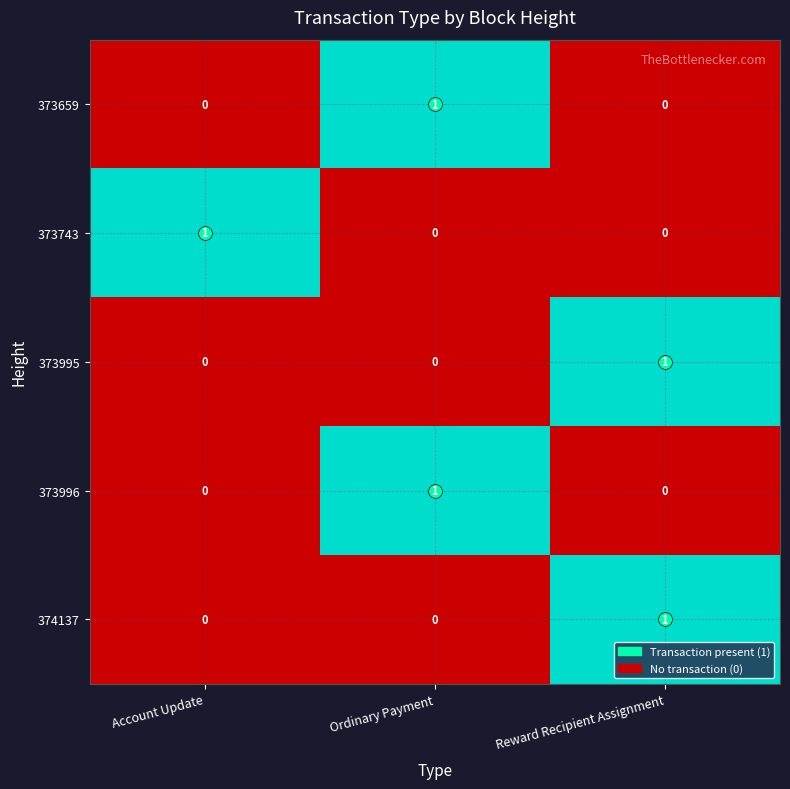

The 373743 series shows 1 at Ordinary Payment. True or false?

False